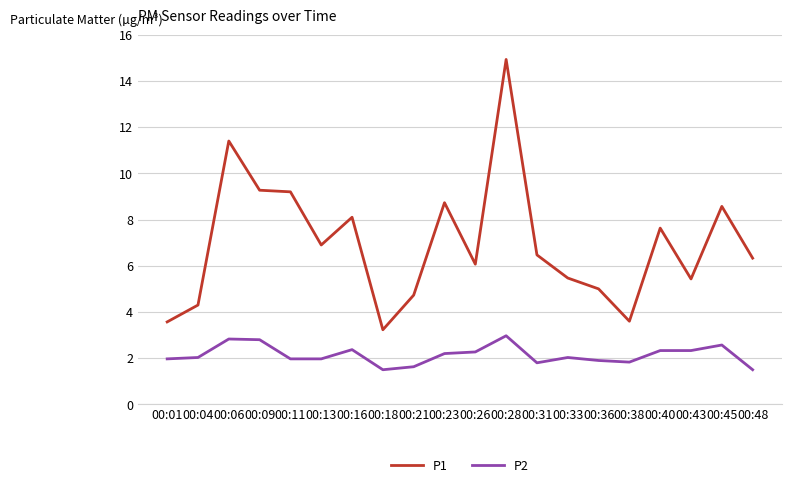

What is the maximum value shown in the chart?

14.9